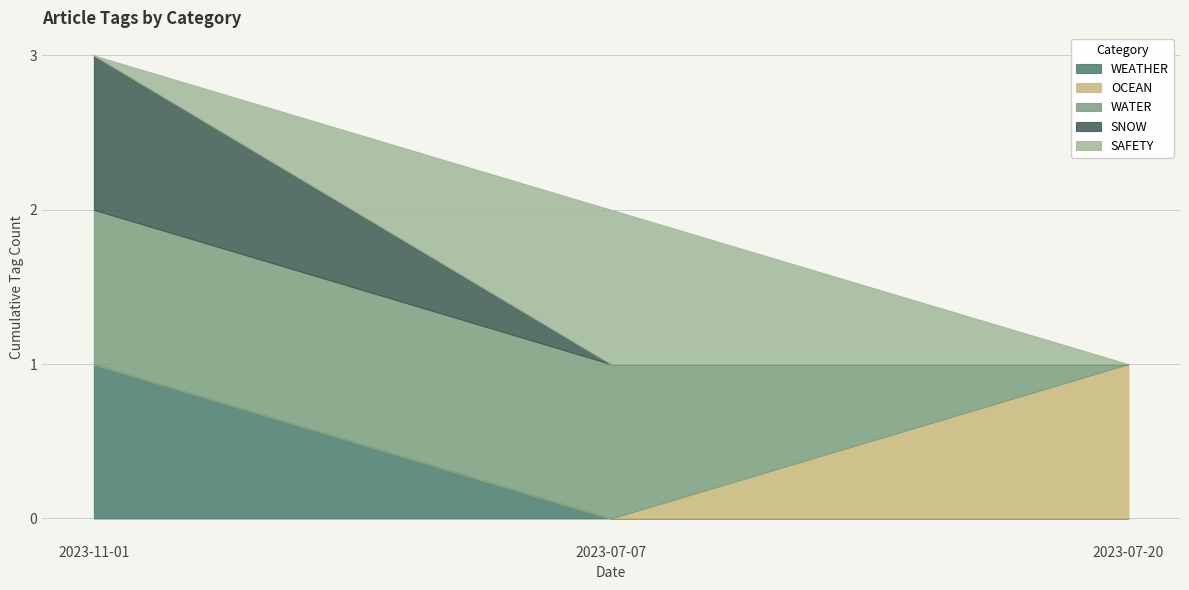

Where is OCEAN nearest to the value 0?

2023-11-01